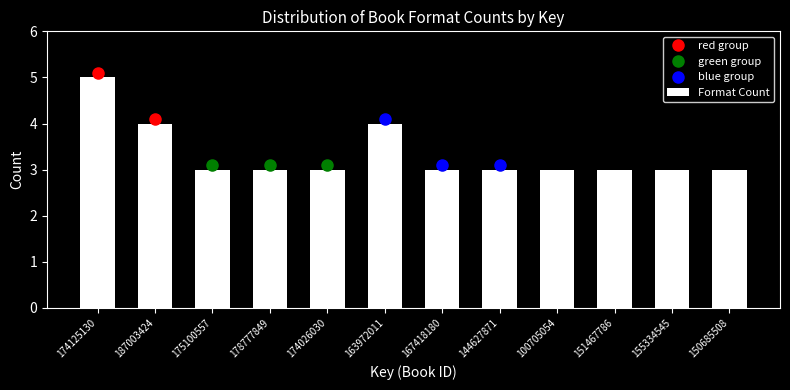

Reading left to right, what are all the values shown in this chart?

174125130=5	187003424=4	175100557=3	178777849=3	174026030=3	163972011=4	167418180=3	144627871=3	100705054=3	151467786=3	155334545=3	150685508=3